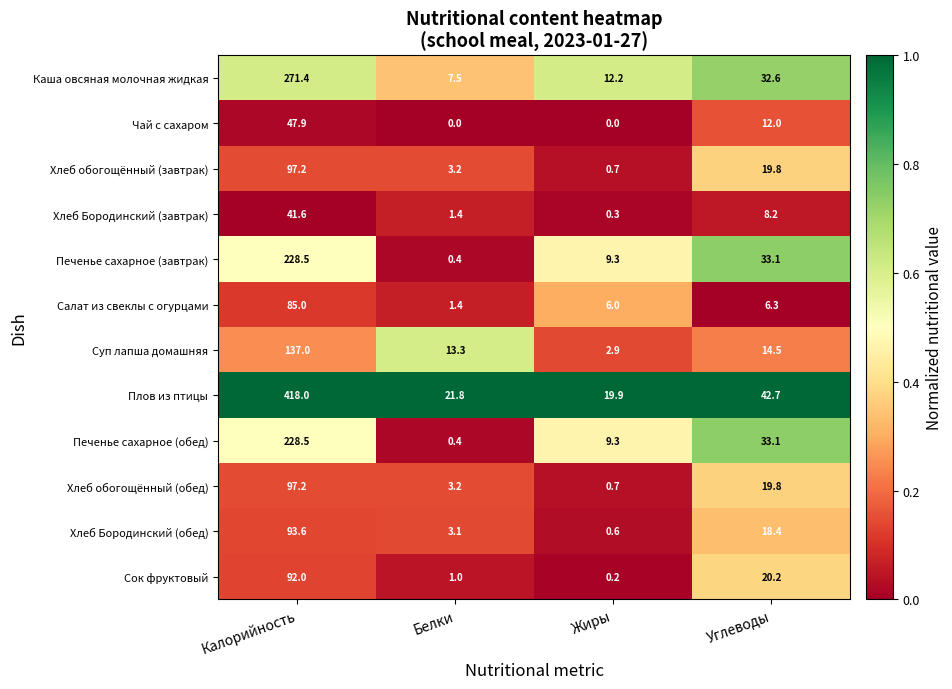

What is the greatest value displayed?

418.0